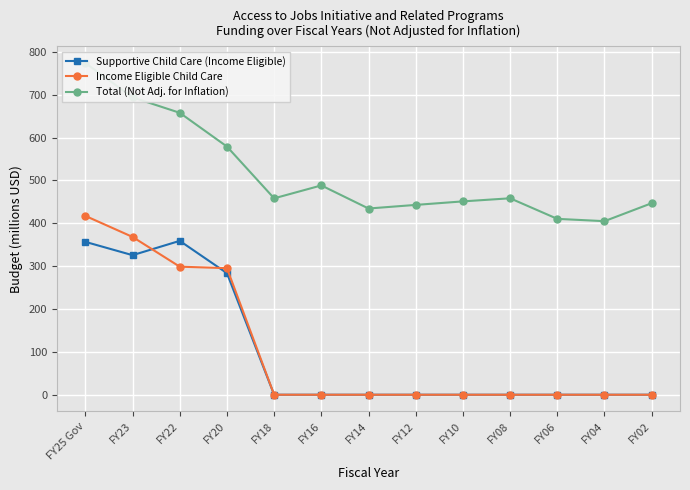

Which series ends up on top after the final intersection of Income Eligible Child Care and Supportive Child Care (Income Eligible)?

Income Eligible Child Care